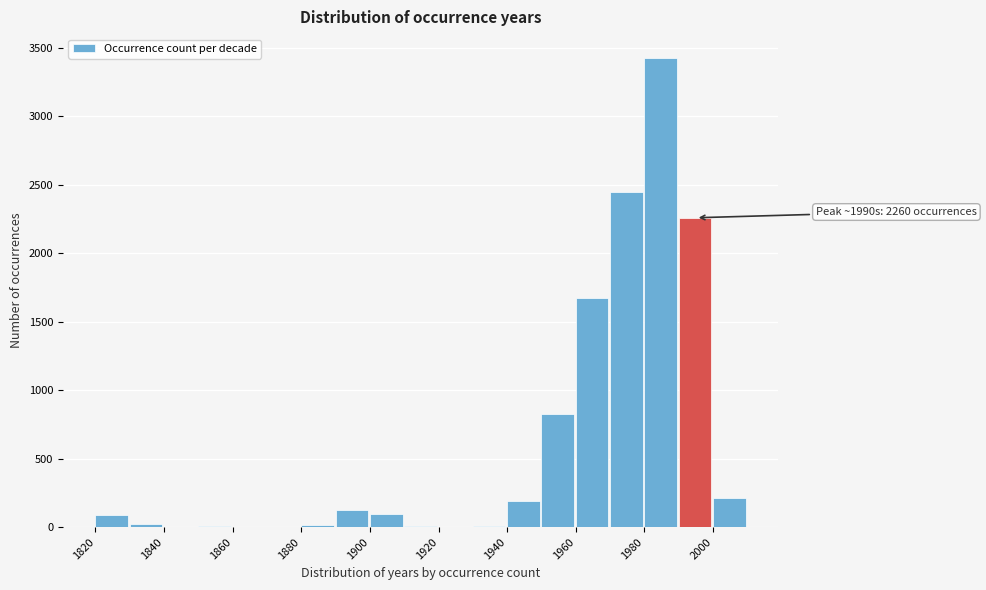

Which range on the x-axis has the tallest bar?

1980 to 1990